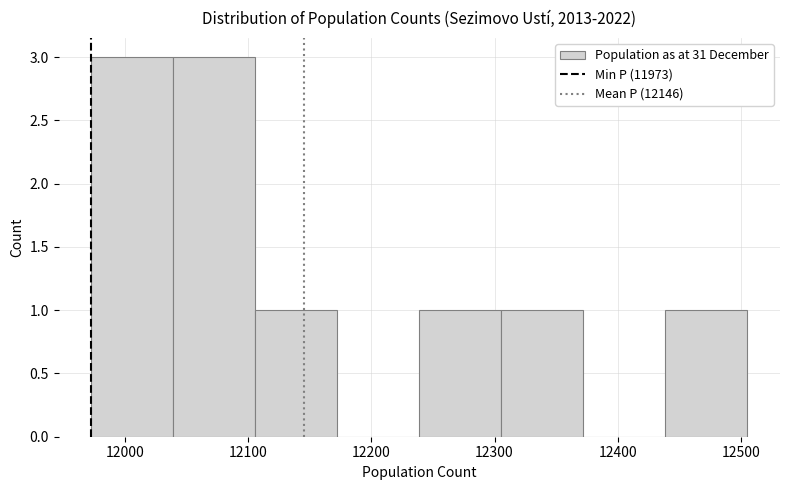

Reading left to right, transcribe this chart: for each bar, give the range it covers on the x-axis and its height. Neither the bar edges nor the heights are printed on the chart, so give them approximately, as read against the axes.

11970 to 12040: 3
12040 to 12110: 3
12110 to 12170: 1
12170 to 12240: 0
12240 to 12310: 1
12310 to 12370: 1
12370 to 12440: 0
12440 to 12510: 1